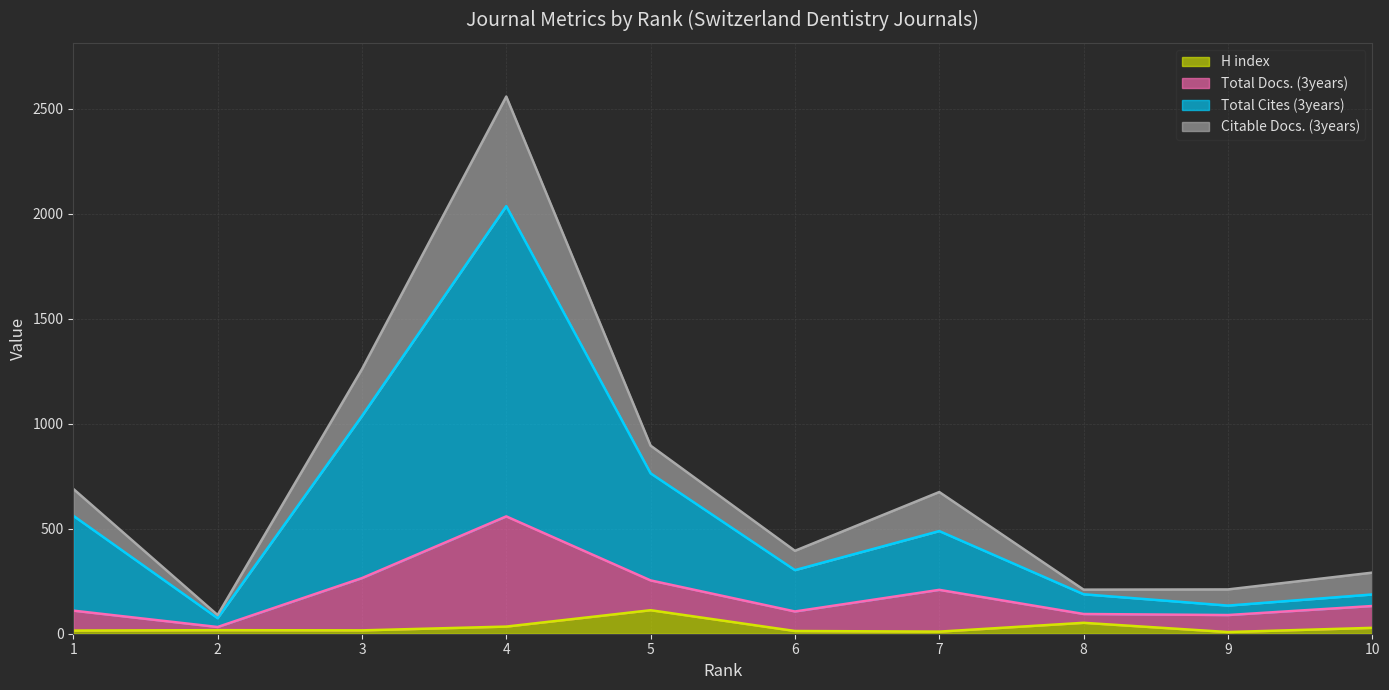

True or false: Total Cites (3years) and H index intersect in this chart.

False